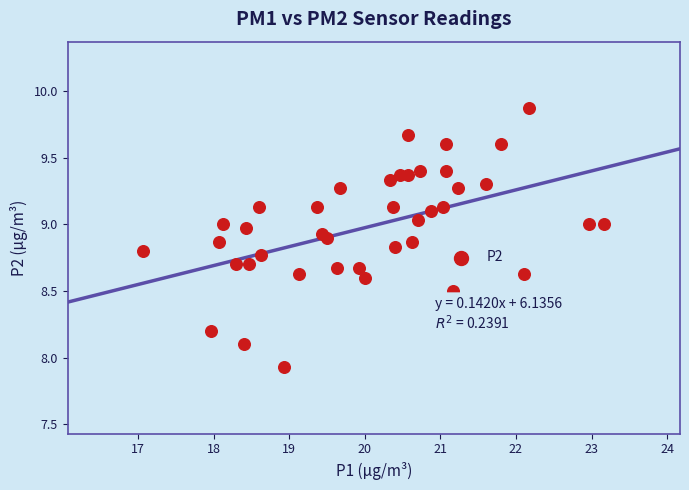

What is the range of X values (max minus min)?

6.1